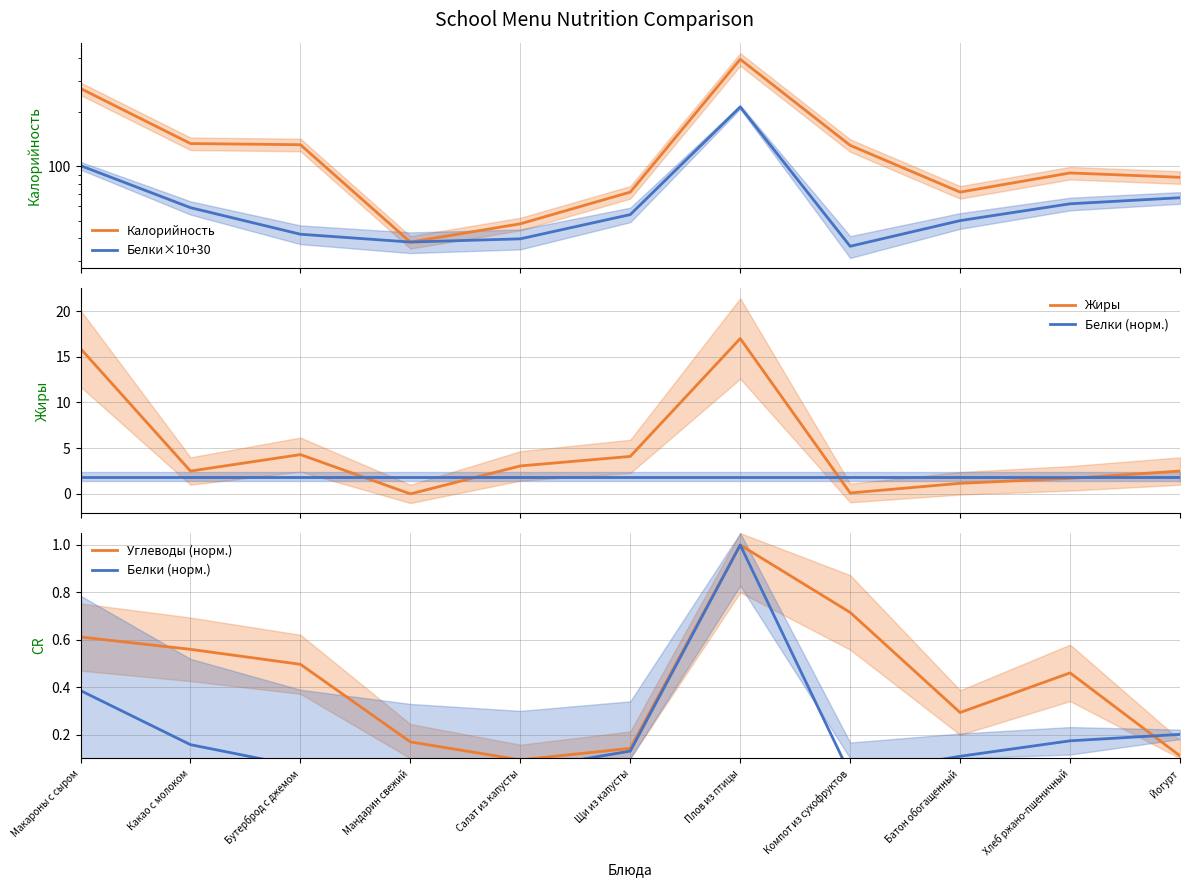

What is the total value across all series at Щи из капусты?

130.4